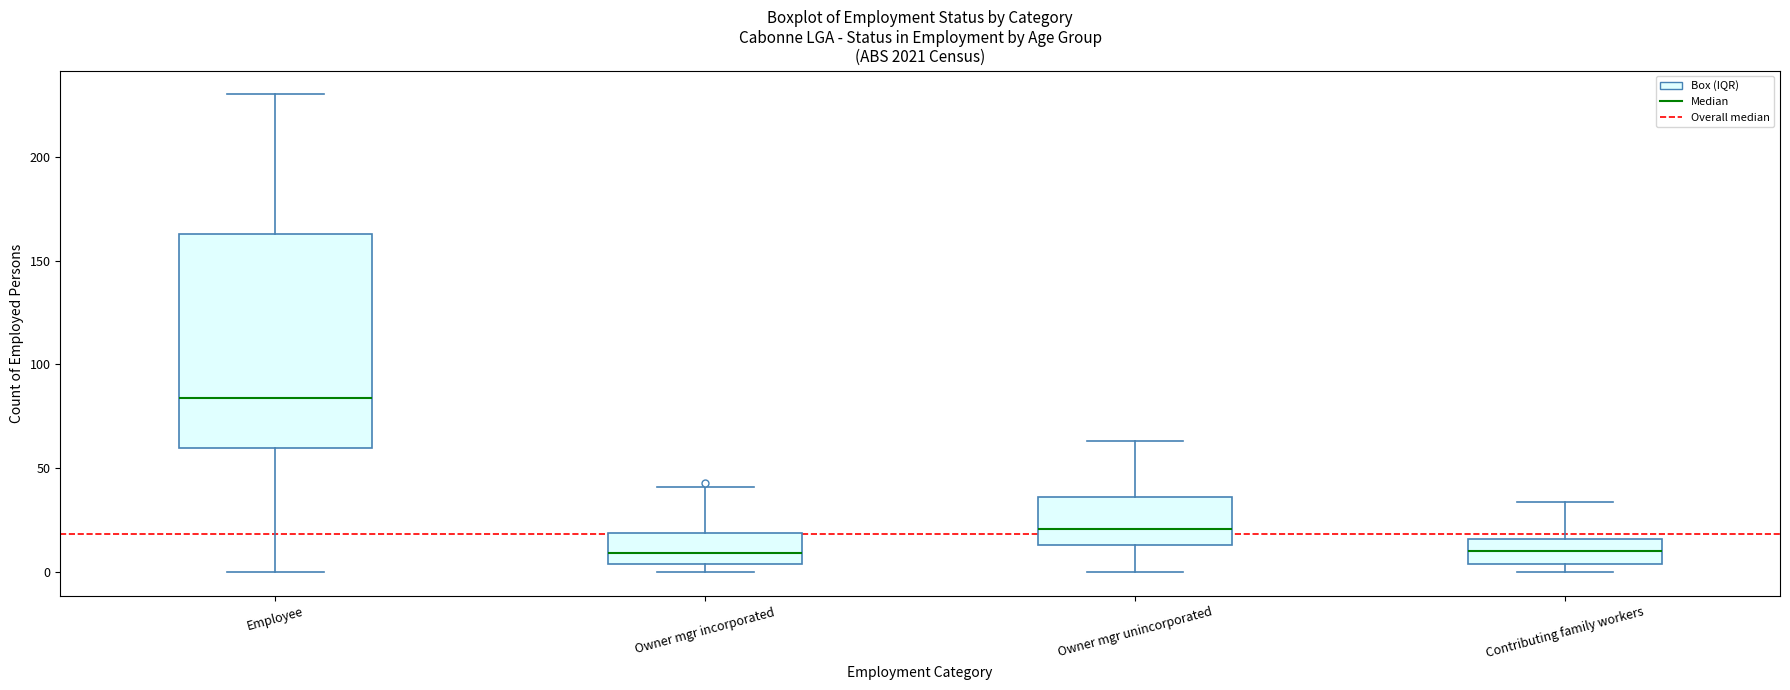

Comparing the boxes themselves (not the whiskers), which one is the tallest?

Employee